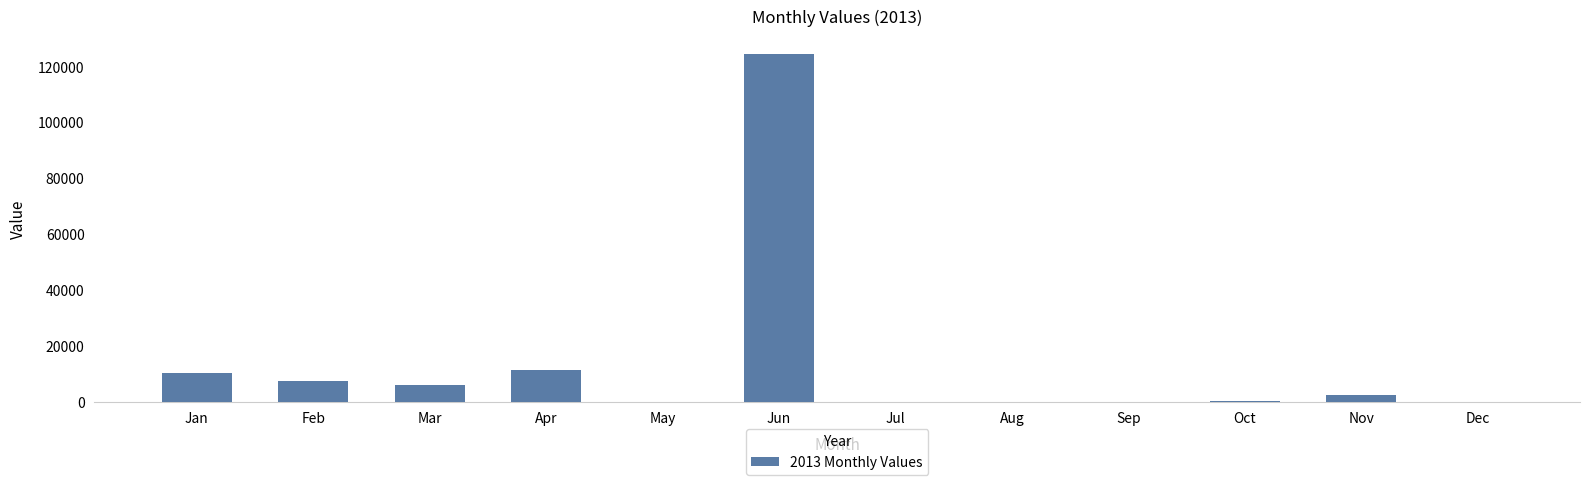

What is the sum of all values?

162087